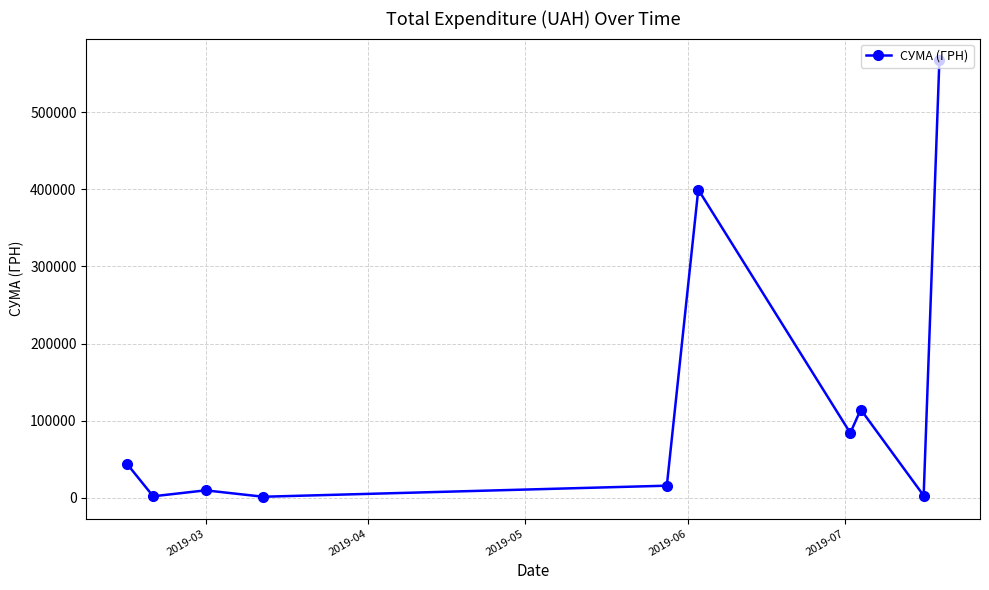

What is the difference between the maximum and minimum values?

566550.1